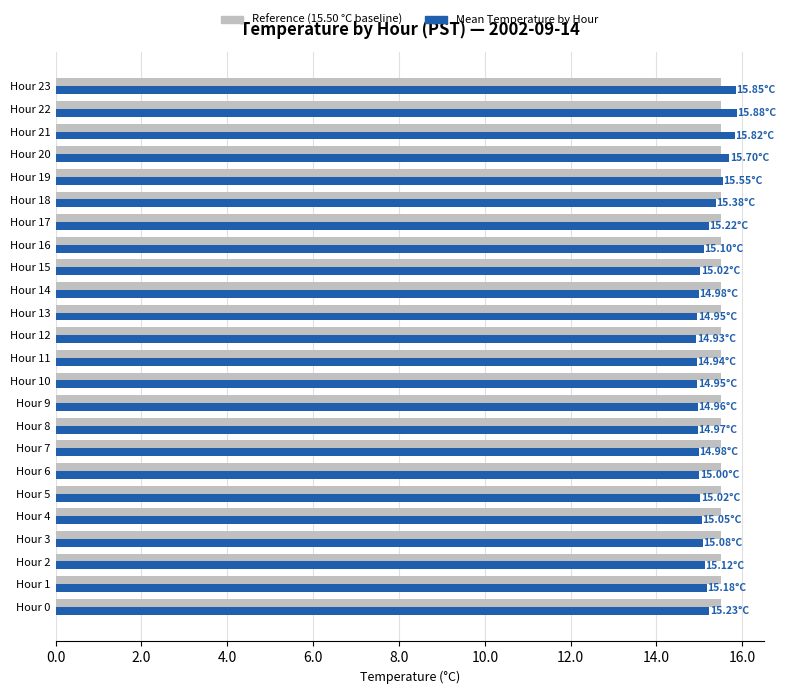

Which series has the largest total across all categories?

Reference (15.50 °C baseline)